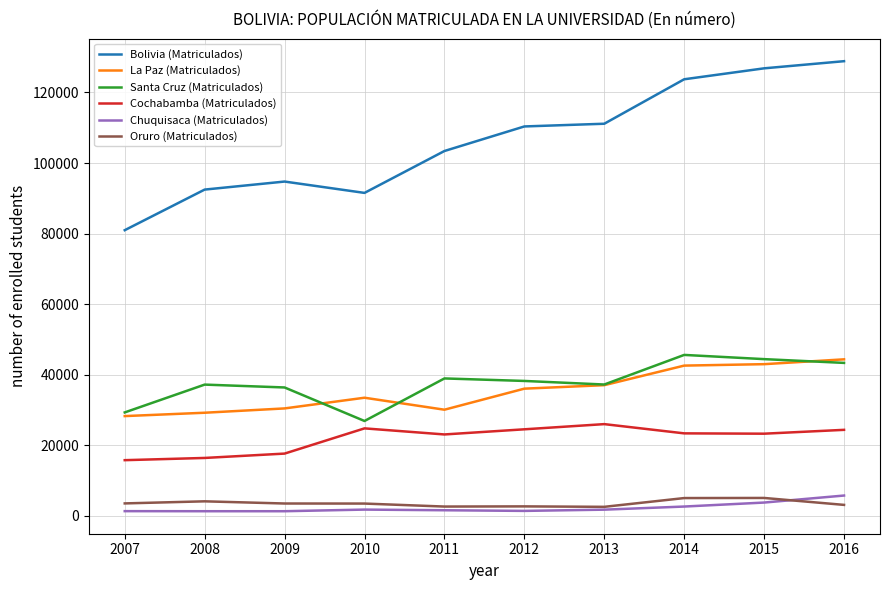

Is the value of Chuquisaca (Matriculados) at 2007 greater than the value of Oruro (Matriculados) at 2011?

No